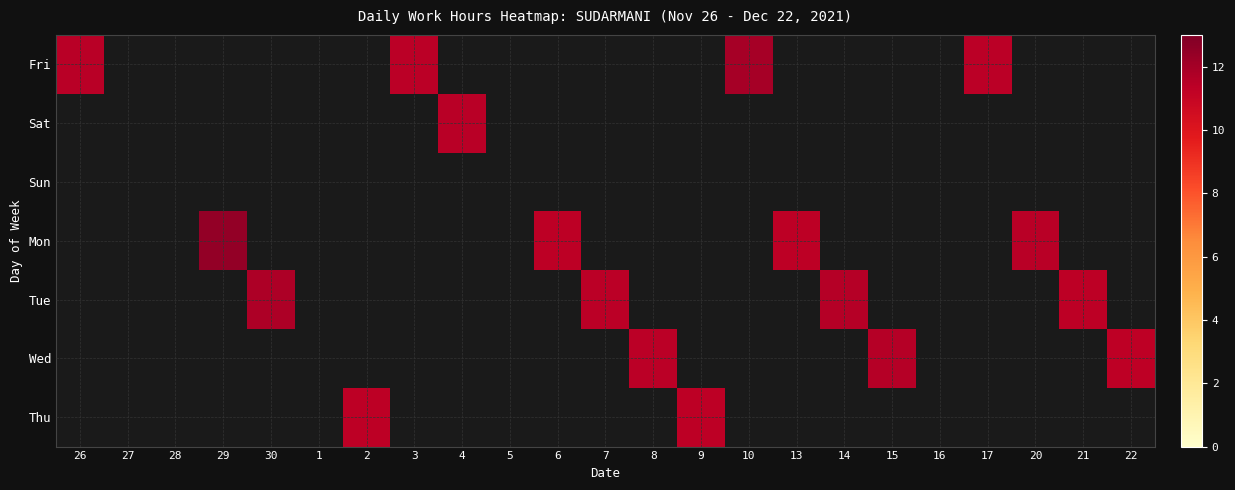

What is the greatest value displayed?

12.5